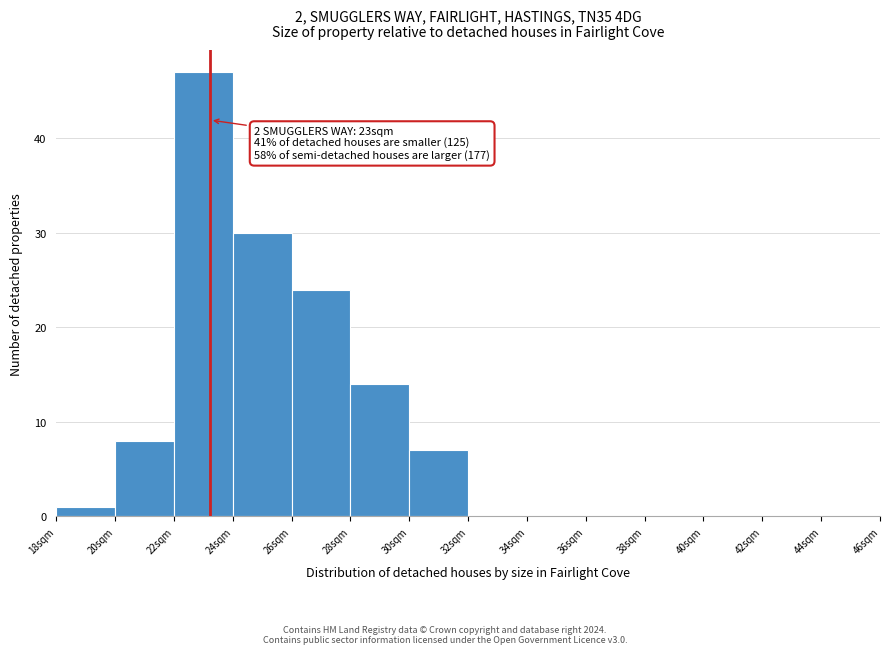

Which range on the x-axis has the tallest bar?

22 to 24